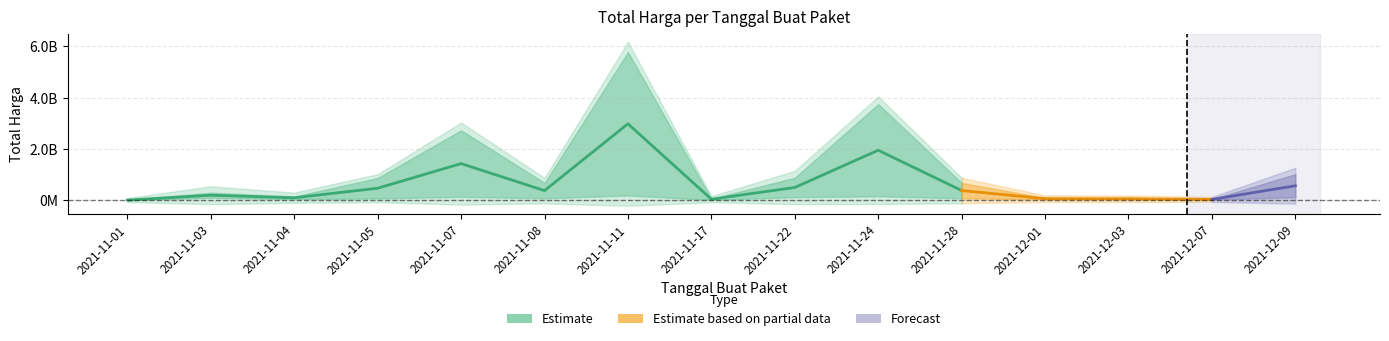

What is the difference between the maximum and second lowest values?

2951551240